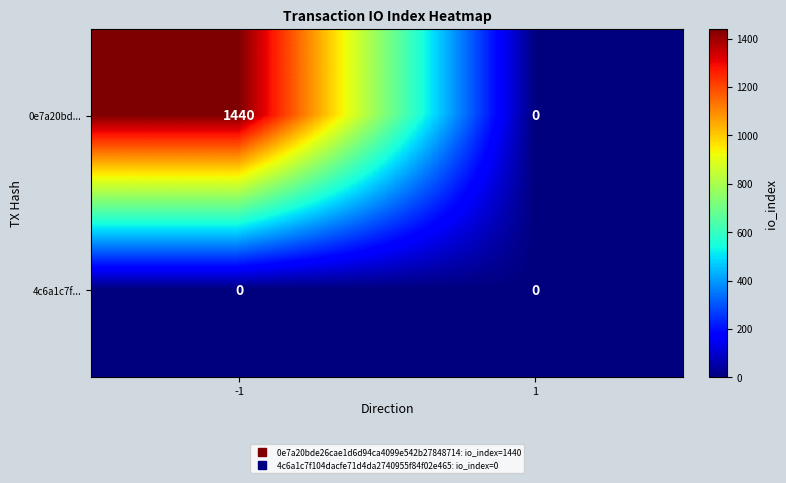

What is the maximum value shown in the chart?

1440